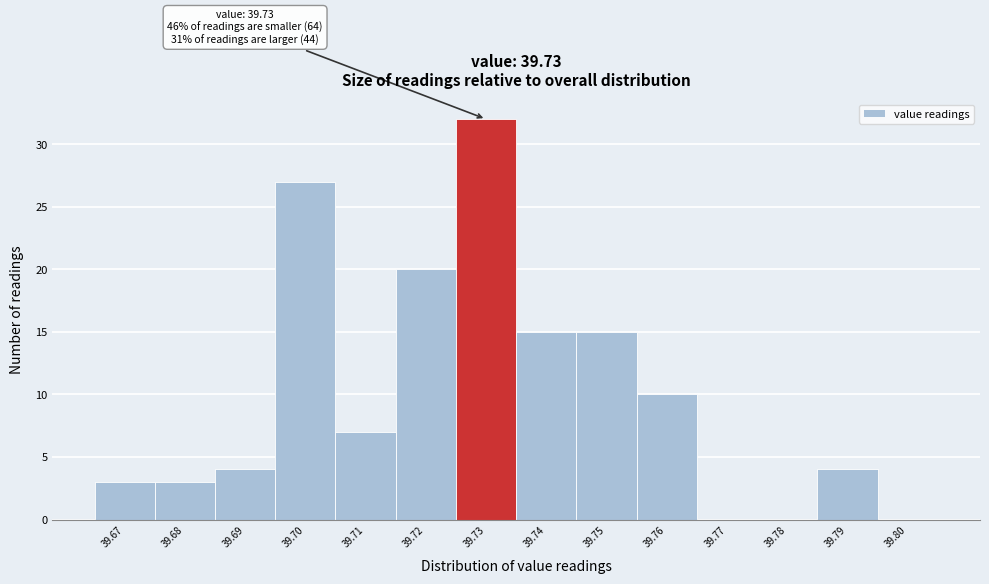

Over which range of the x-axis is the bar tallest?

39.725 to 39.735